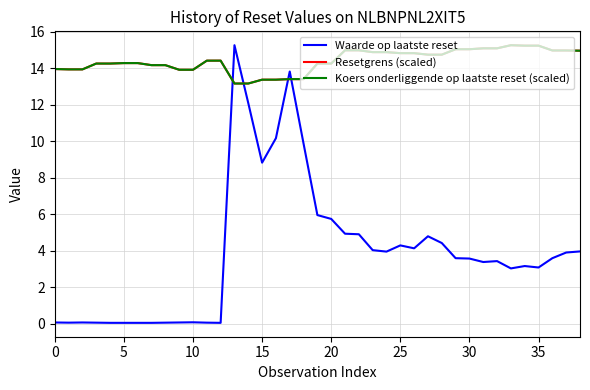

At how many categories does at least one series exceed 5?

39